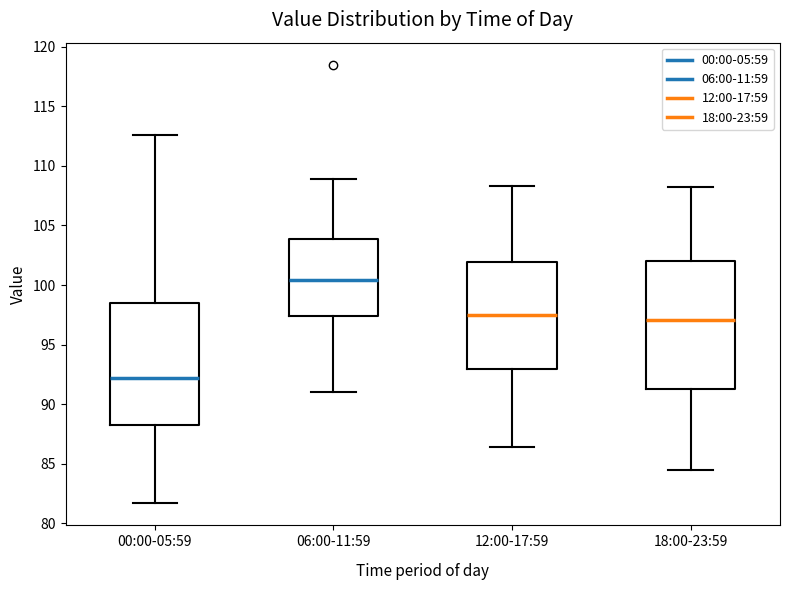

Which box's median line is the highest?

06:00-11:59